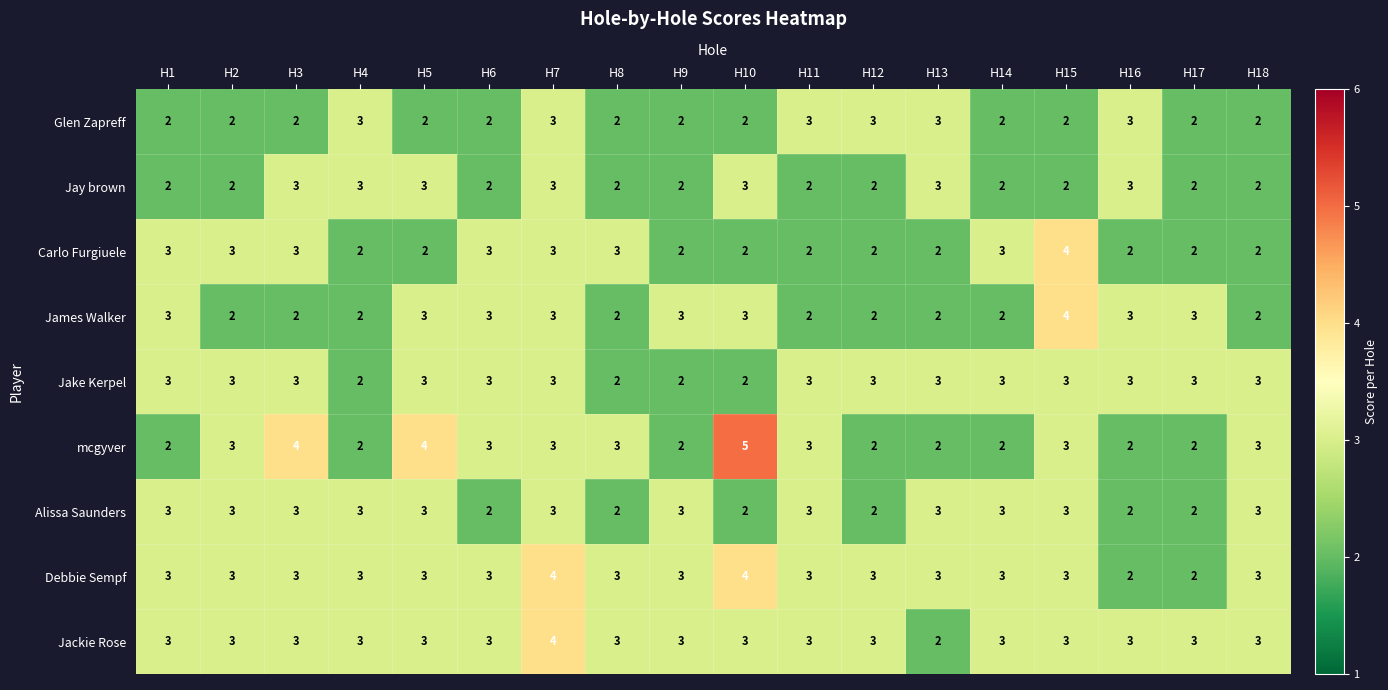

True or false: mcgyver has a value of 1 at H9.

False